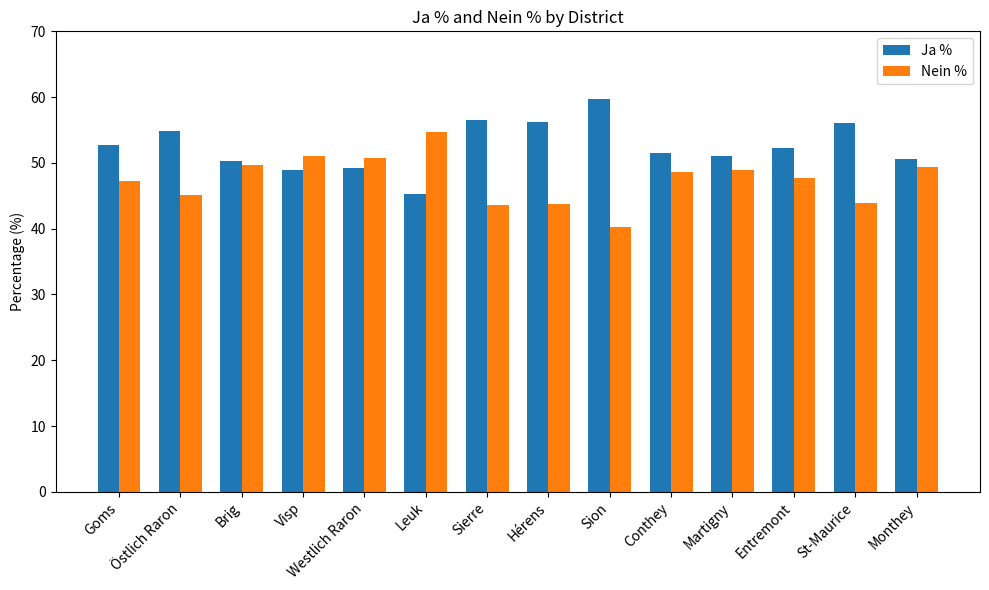

What is the sum of the Ja % values at Entremont and Westlich Raron?

101.5